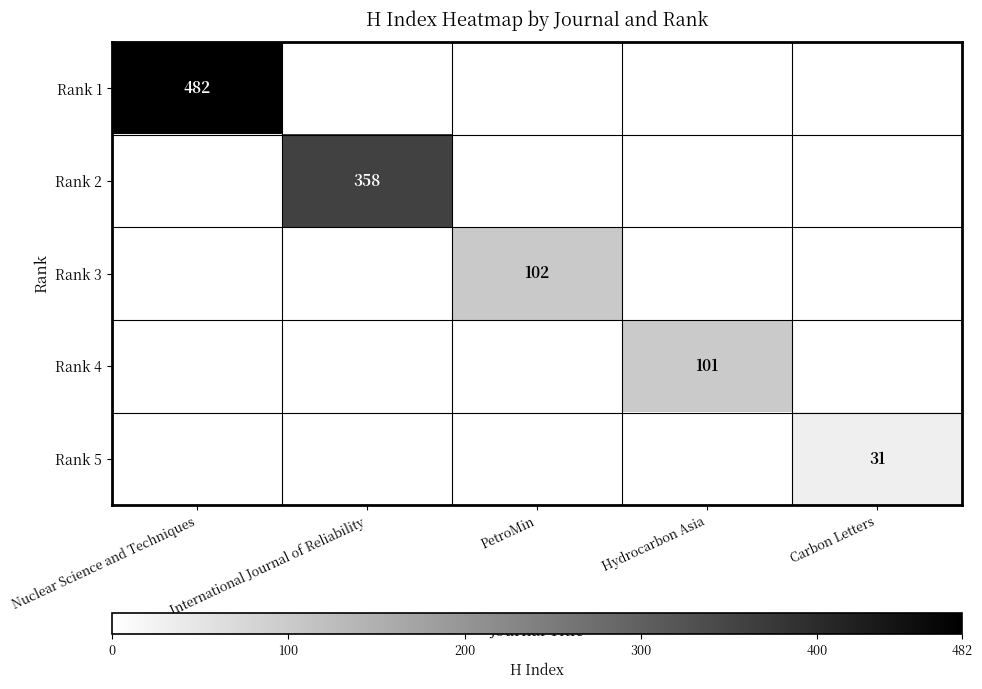

The value of Rank 4 at Hydrocarbon Asia is 137. True or false?

False